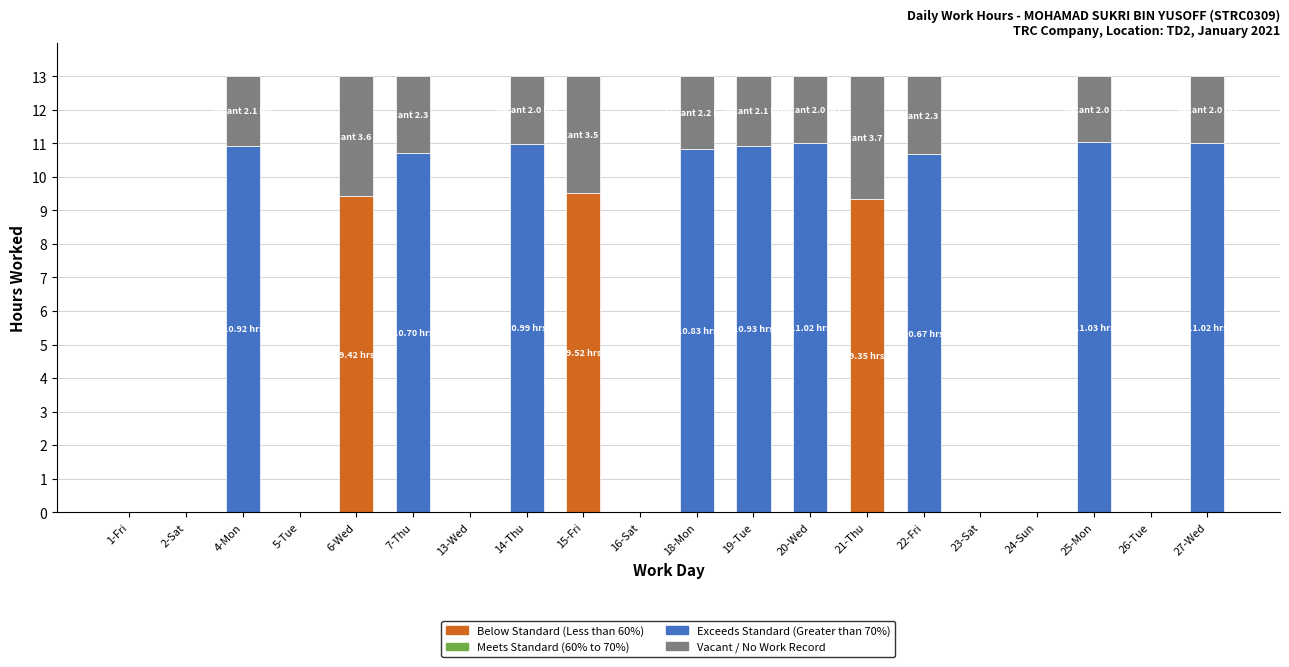

What is the sum of all Exceeds Standard (Greater than 70%) values?

98.1